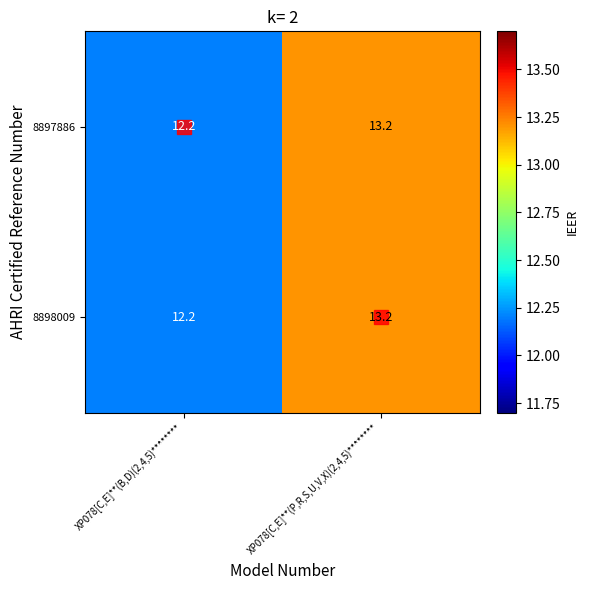

True or false: 8898009 has a value of 12.2 at XP078[C,E]**(B,D)(2,4,5)********.

True